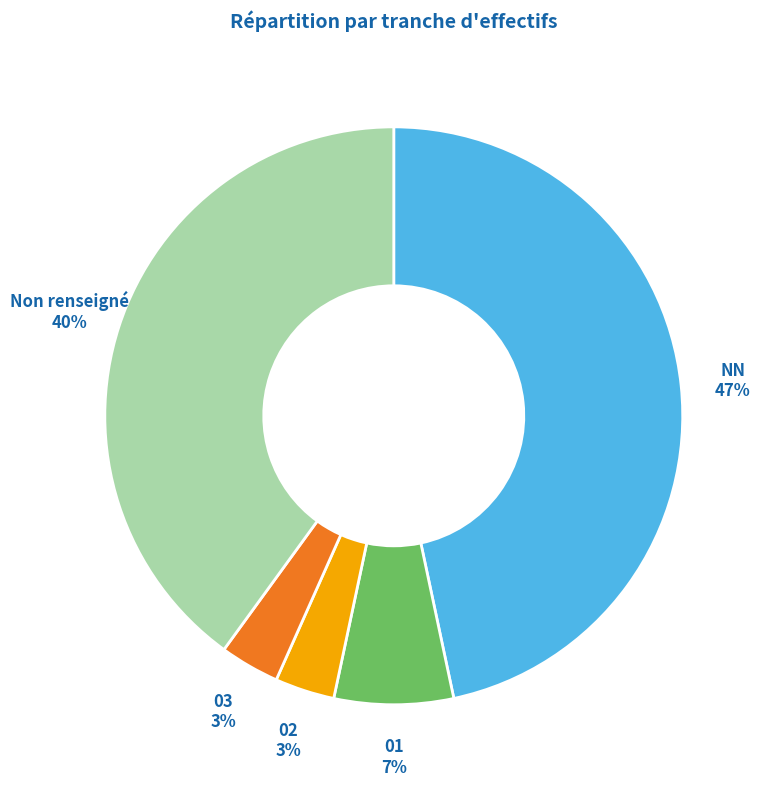

Is there any slice that represents more than half of the pie?

No